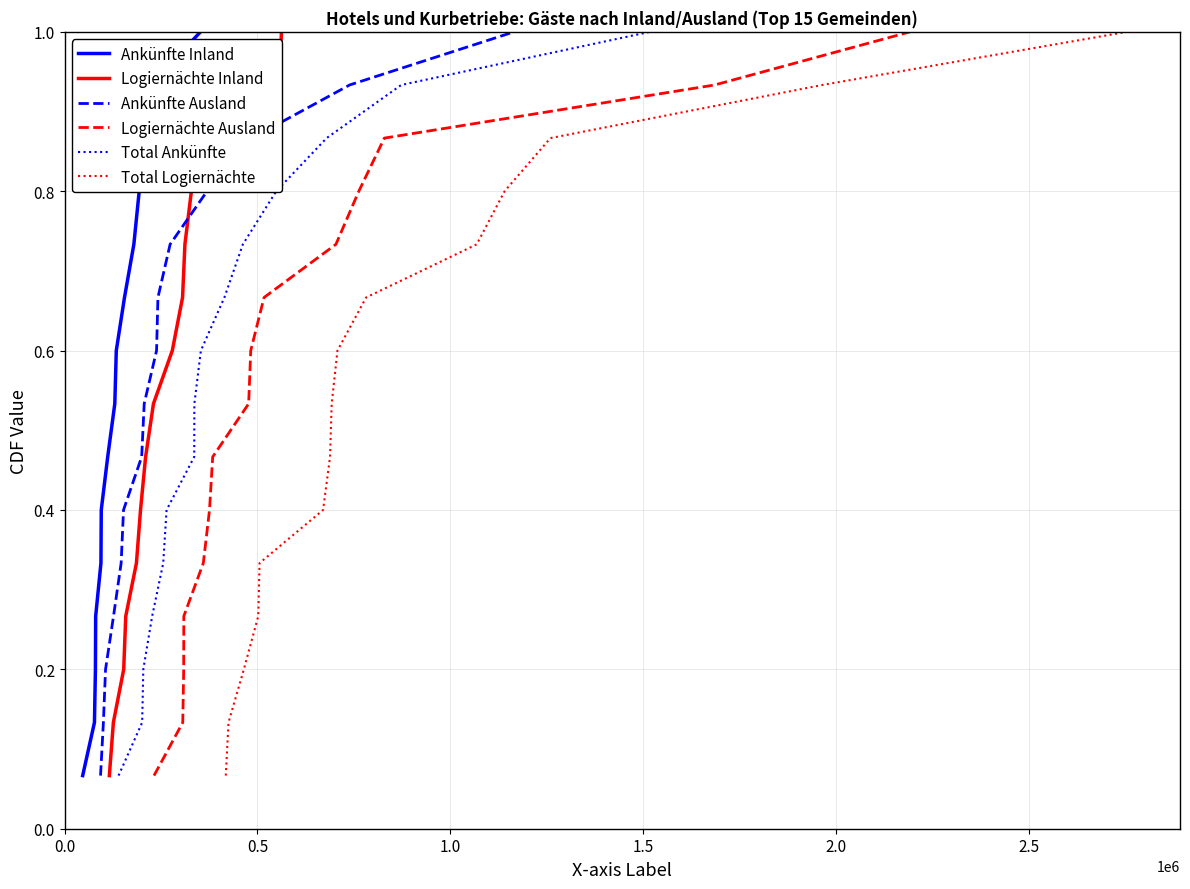

What is the highest value of the Logiernächte Inland series?

1.0